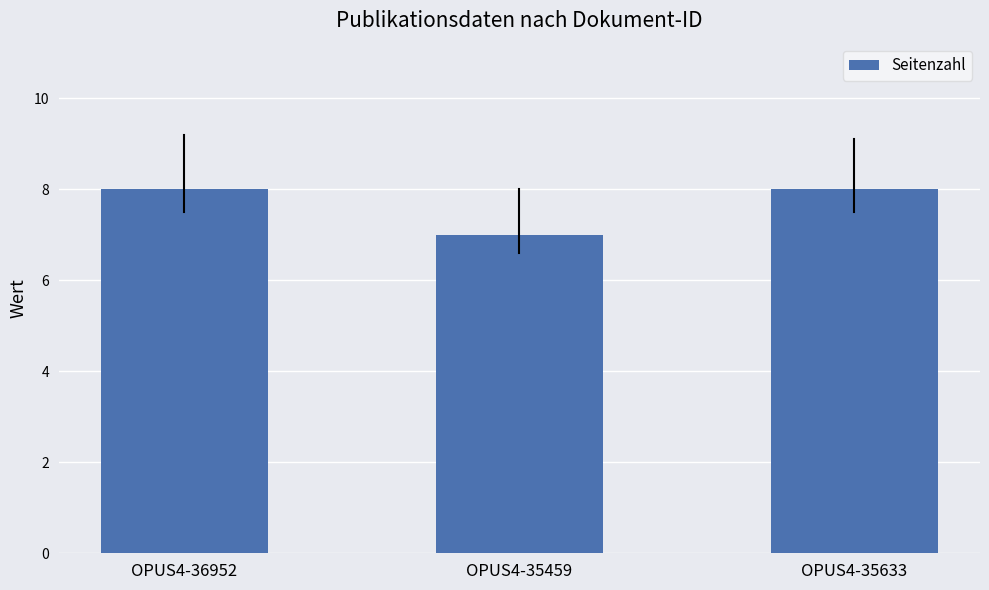

Is it true that the value at OPUS4-36952 is 11?

False